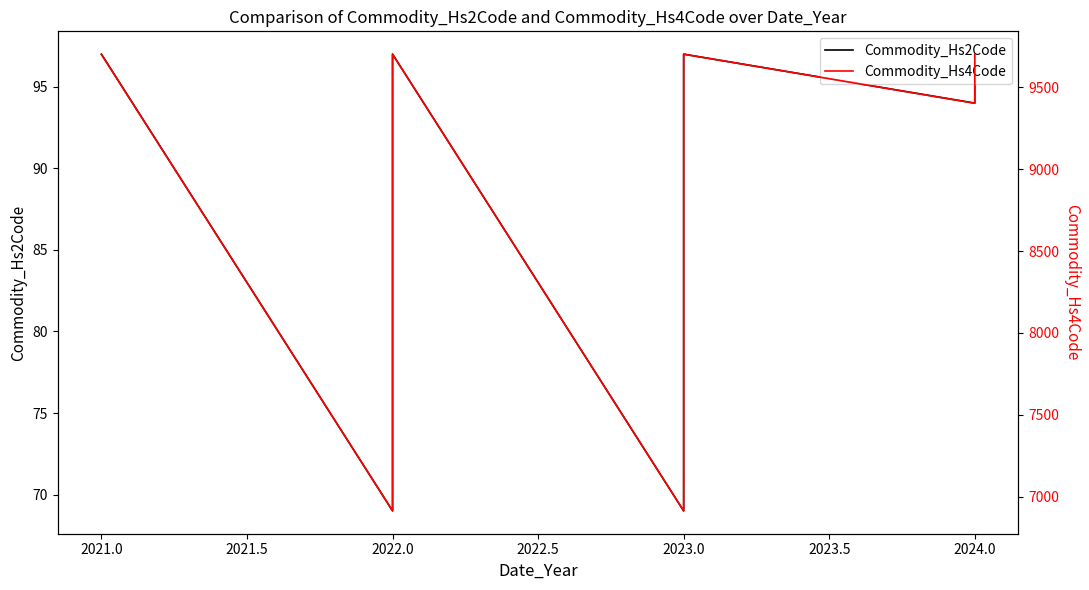

Which series has the largest range (max minus min)?

Commodity_Hs4Code